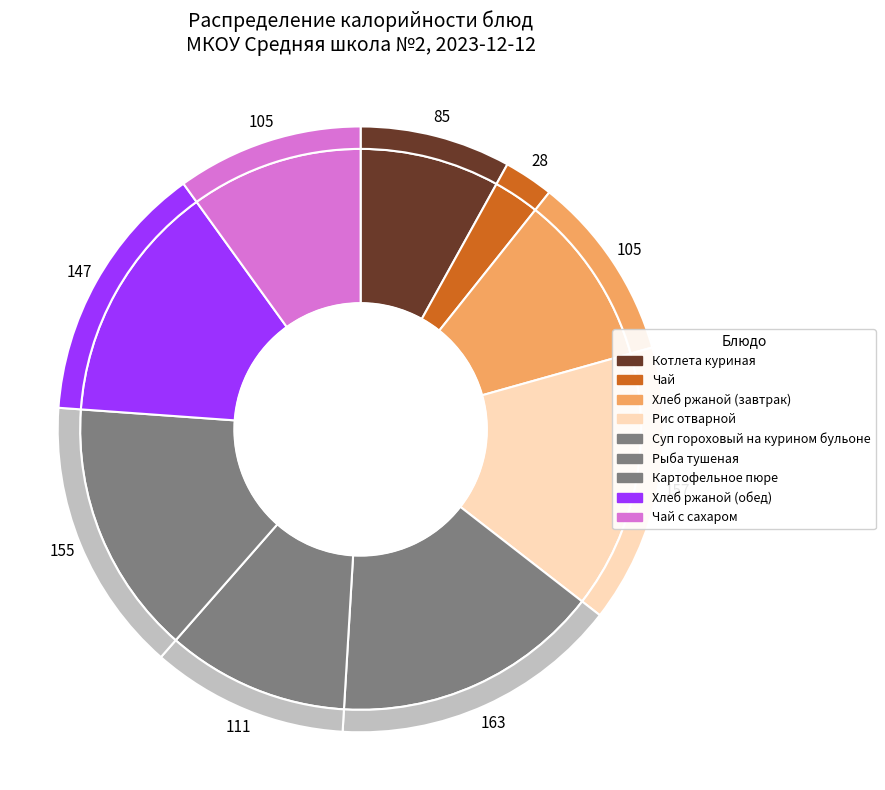

Combined, do Рис отварной and Картофельное пюре account for over 50%?

No